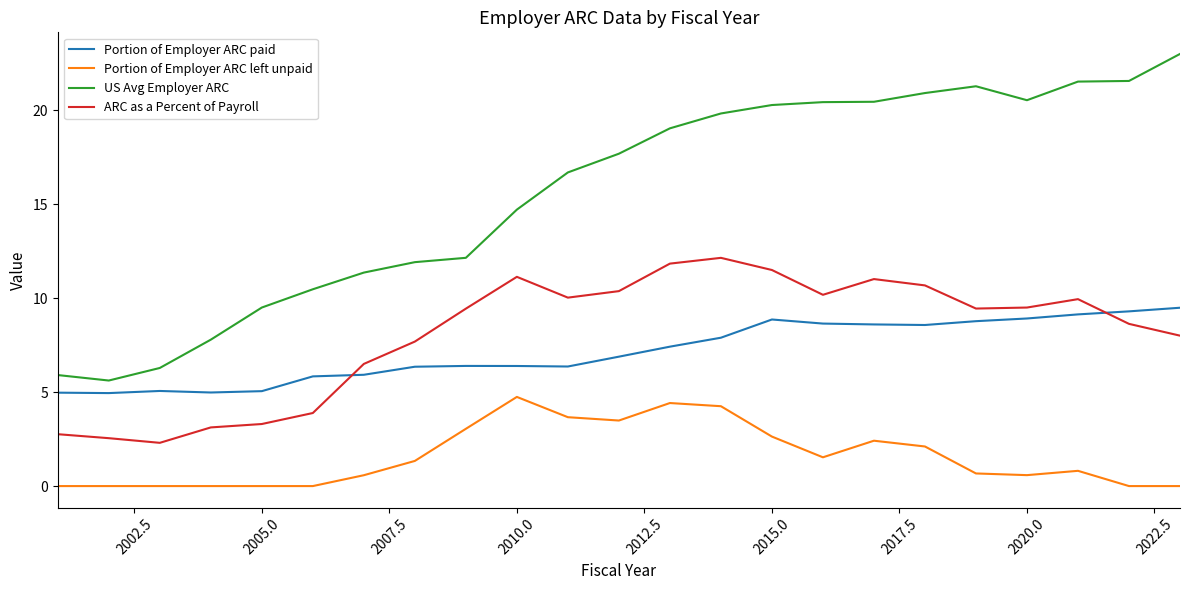

Which series has the largest total across all categories?

US Avg Employer ARC